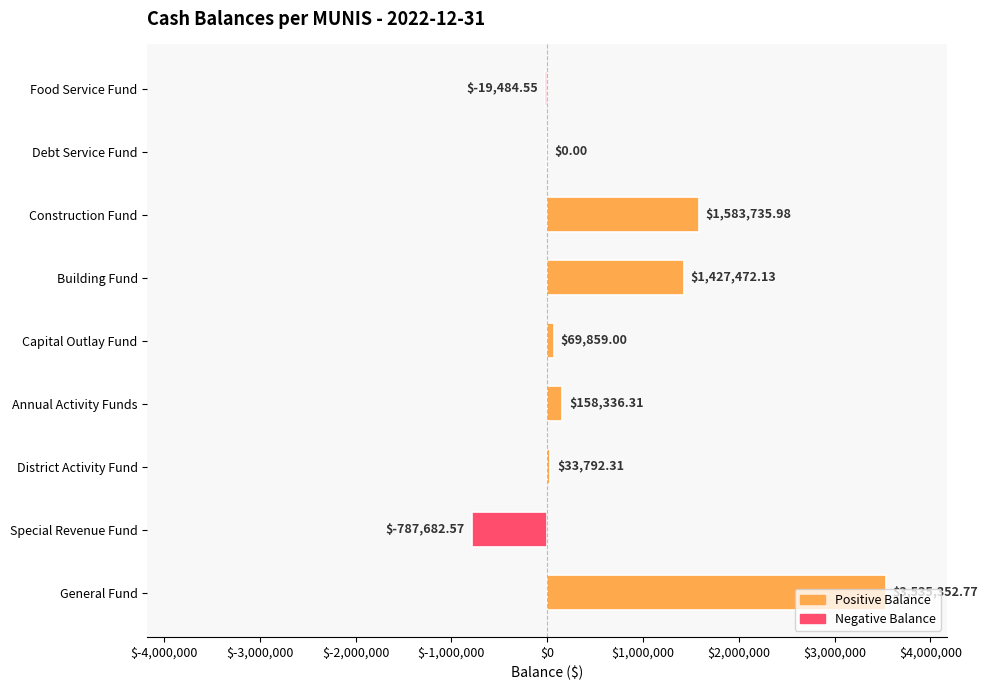

What is the sum of all values?

6001381.4